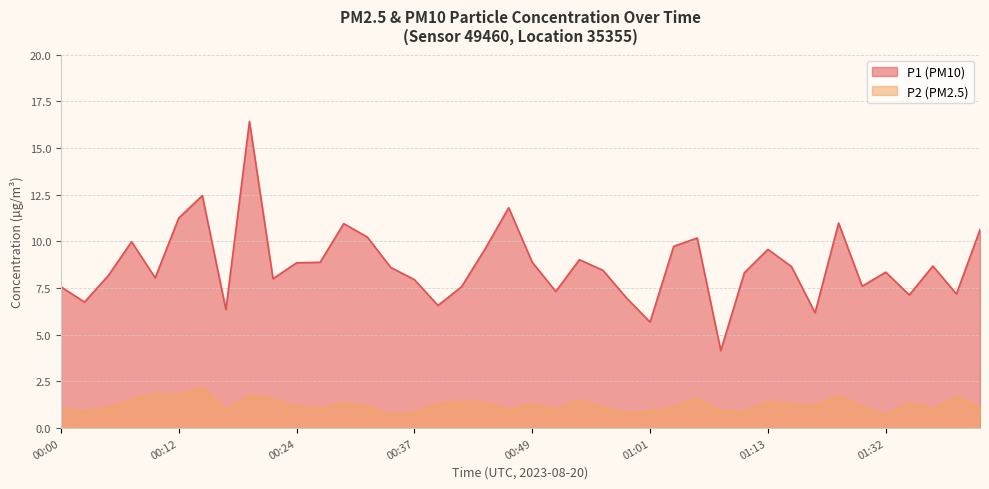

At which label is P1 closest to 10?

00:07